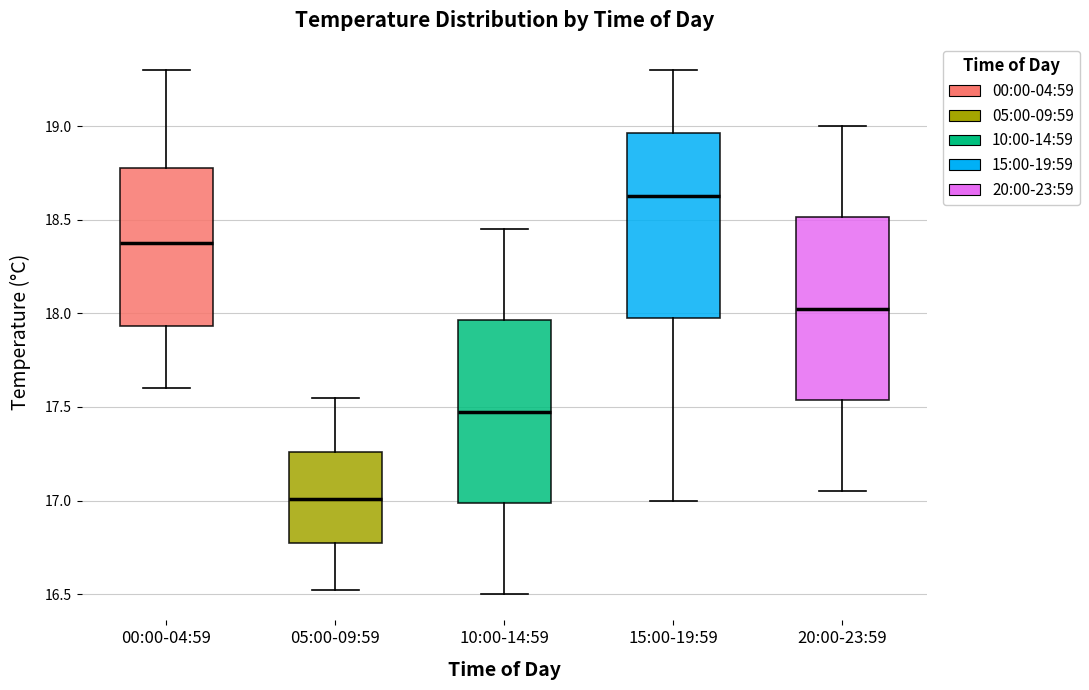

Reading left to right, read every box against the y-axis: the position of its median line, the range the box covers, and the ends of its whiskers. The values are not printed on the chart, so give them approximately, as read against the axis.

00:00-04:59: median 18.40, box 17.95 to 18.80, whiskers 17.60 to 19.30
05:00-09:59: median 17.00, box 16.75 to 17.25, whiskers 16.50 to 17.55
10:00-14:59: median 17.50, box 17.00 to 17.95, whiskers 16.50 to 18.45
15:00-19:59: median 18.65, box 18.00 to 18.95, whiskers 17.00 to 19.30
20:00-23:59: median 18.05, box 17.55 to 18.50, whiskers 17.05 to 19.00